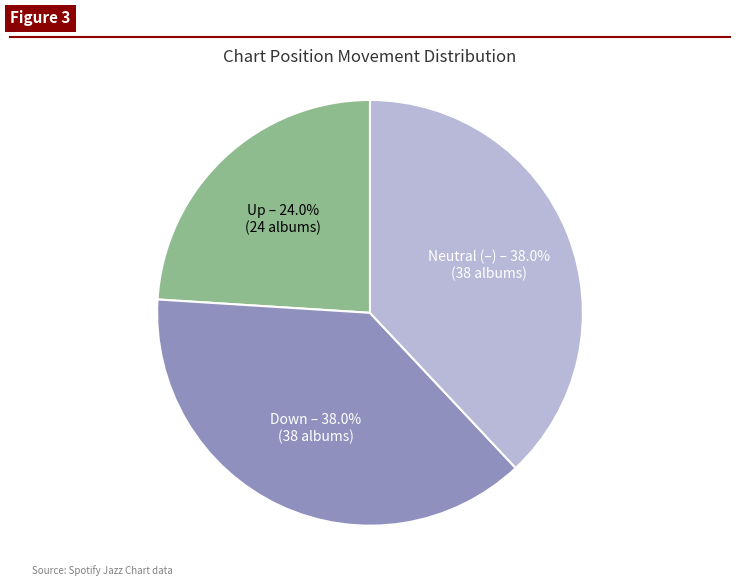

Is there a majority slice in this chart?

No